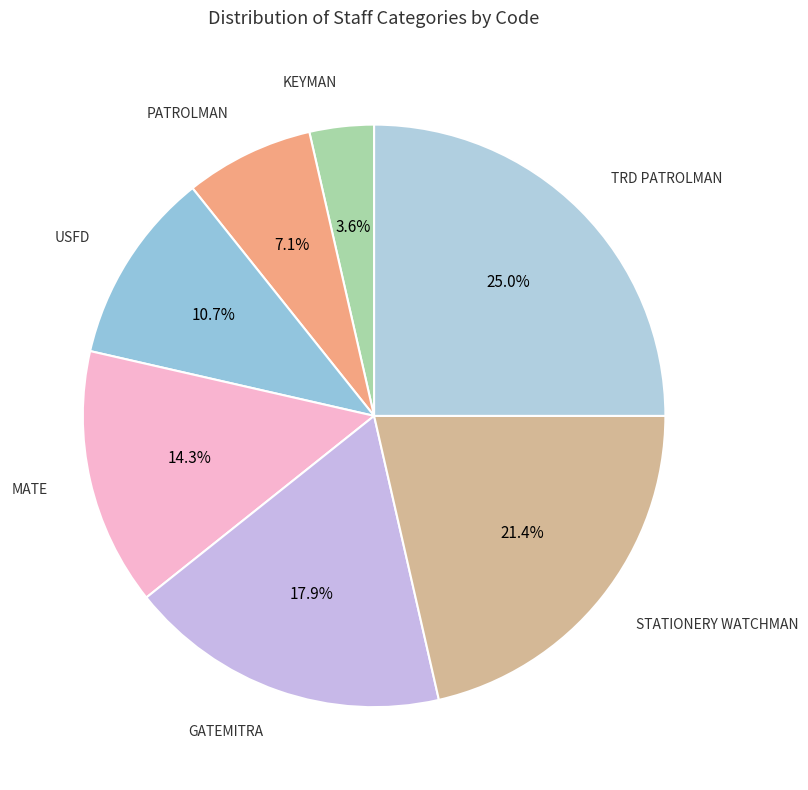

Rank the categories by value from lowest to highest.

KEYMAN, PATROLMAN, USFD, MATE, GATEMITRA, STATIONERY WATCHMAN, TRD PATROLMAN